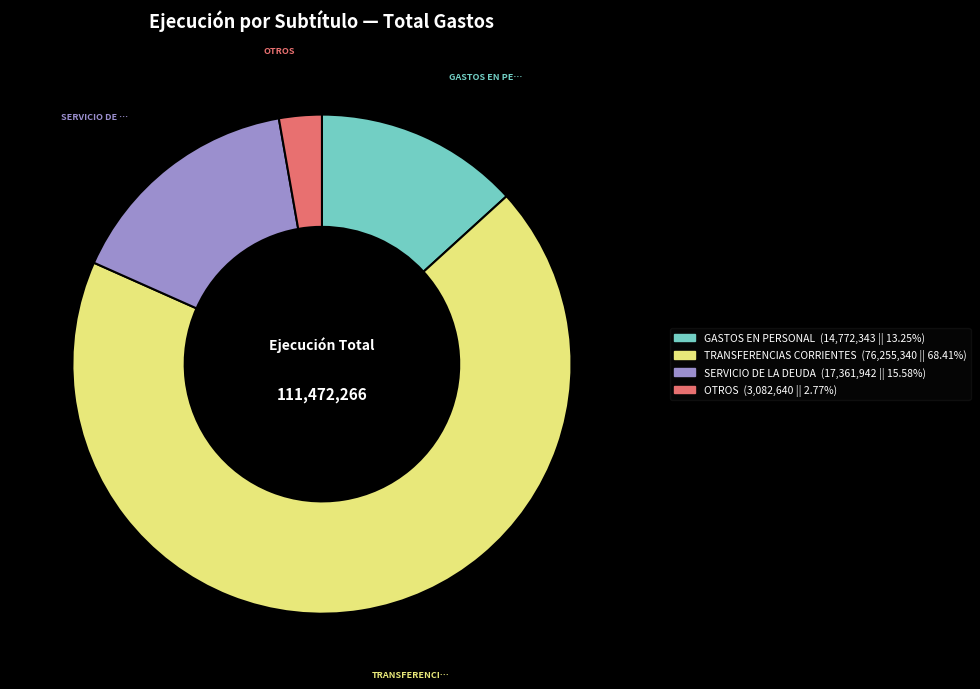

Is there any slice that represents more than half of the pie?

Yes